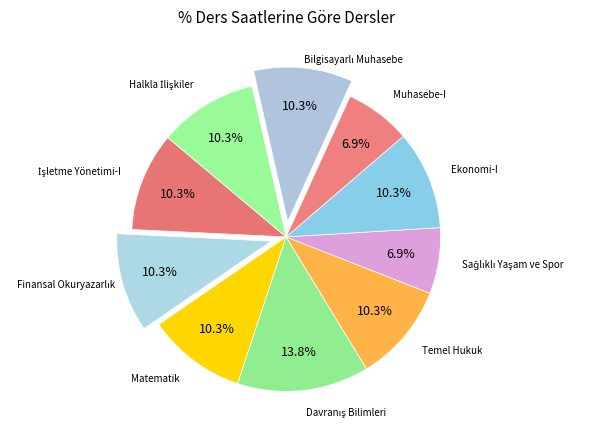

How many slices are in this pie chart?

10